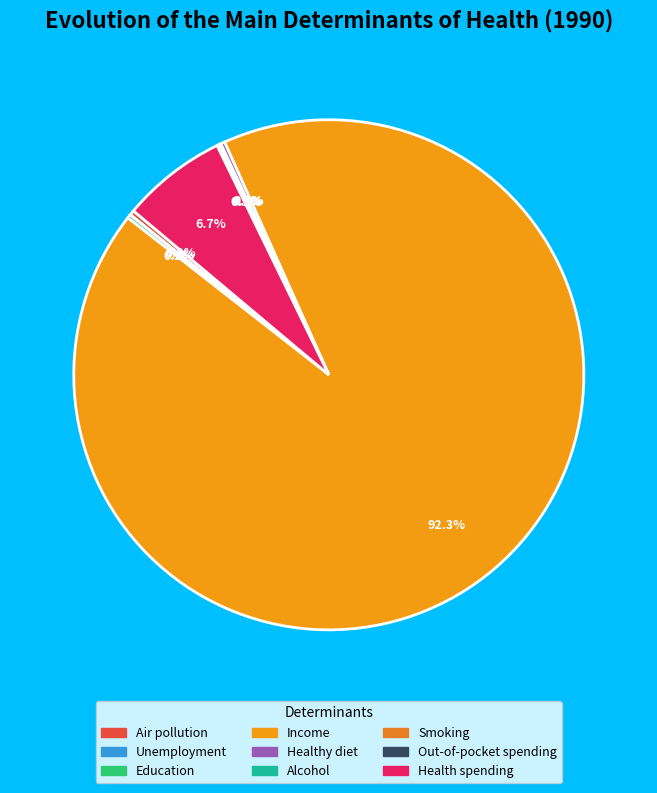

To the nearest percent, what is the combined percentage of Income and Air pollution?

93%